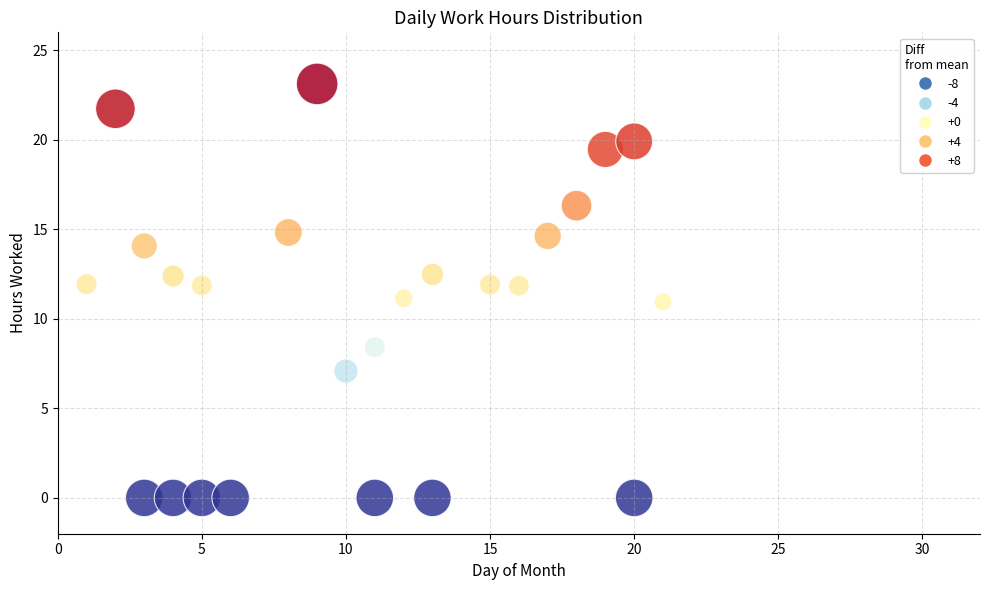

What is the range of Y values (max minus min)?

23.1